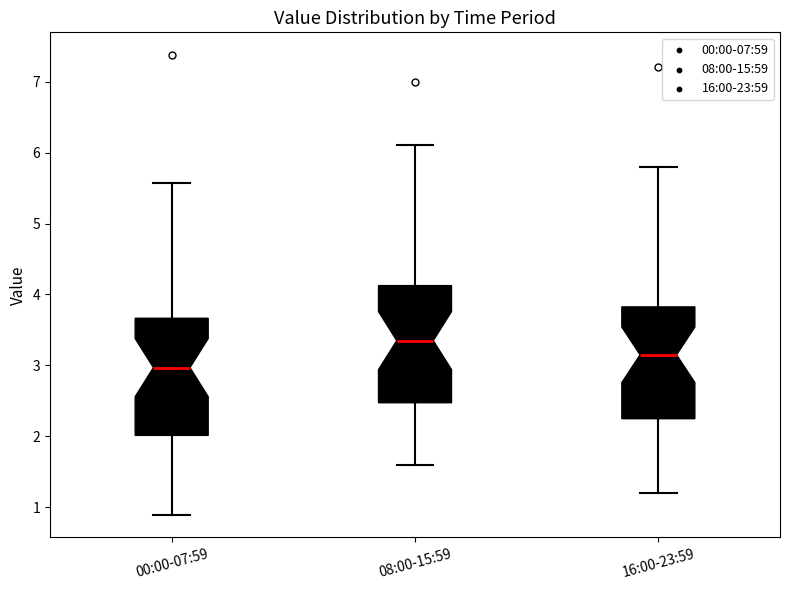

Reading left to right, read every box against the y-axis: the position of its median line, the range the box covers, and the ends of its whiskers. The values are not printed on the chart, so give them approximately, as read against the axis.

00:00-07:59: median 3.0, box 2.0 to 3.7, whiskers 0.9 to 5.6
08:00-15:59: median 3.4, box 2.5 to 4.1, whiskers 1.6 to 6.1
16:00-23:59: median 3.2, box 2.3 to 3.8, whiskers 1.2 to 5.8